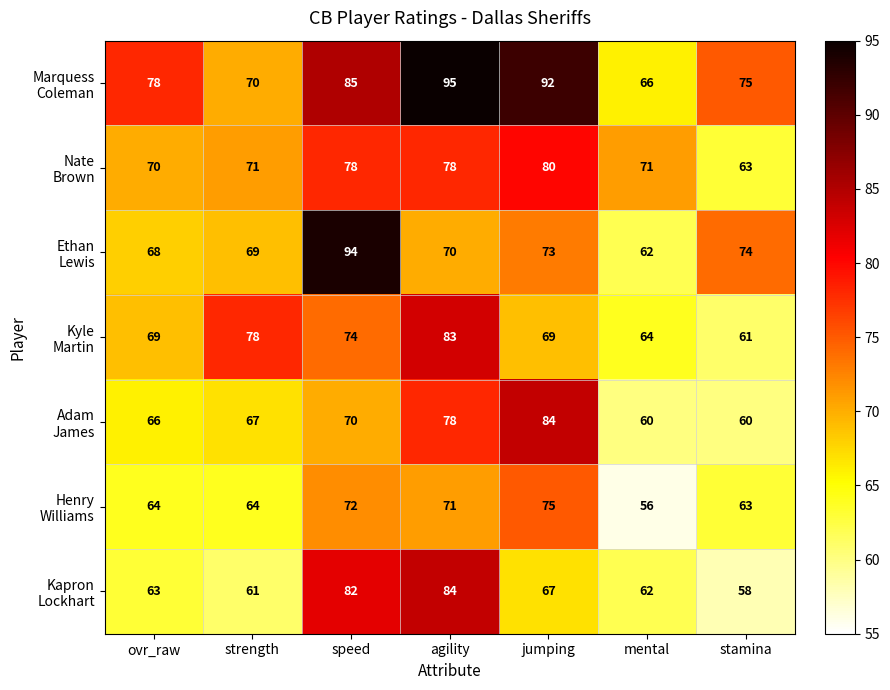

What is the maximum value shown in the chart?

95